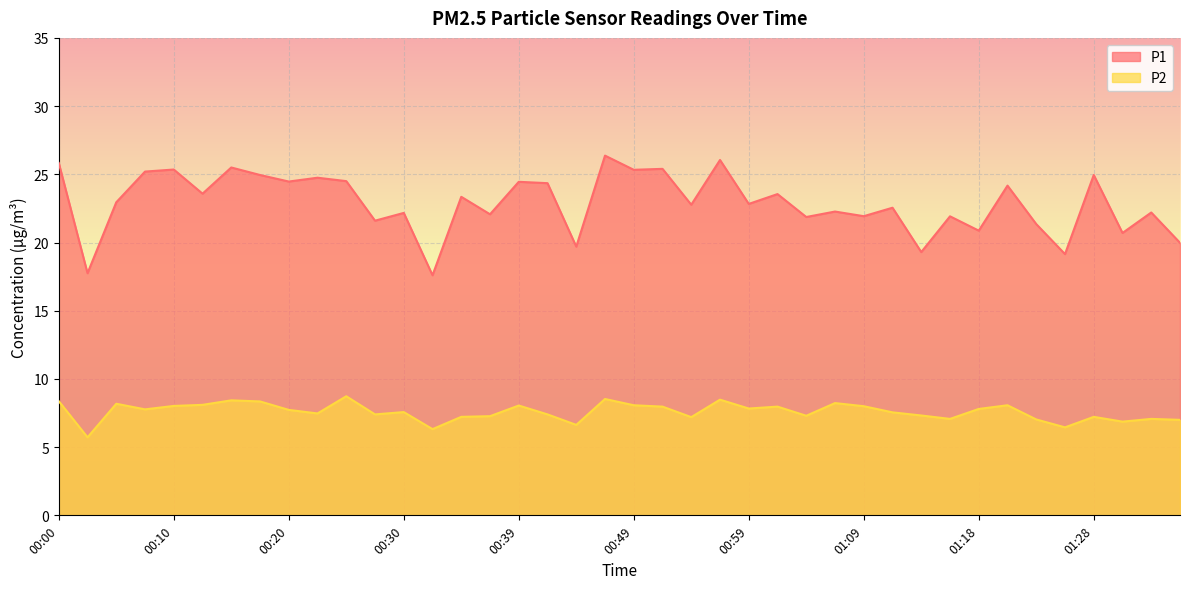

True or false: P1 and P2 intersect in this chart.

False